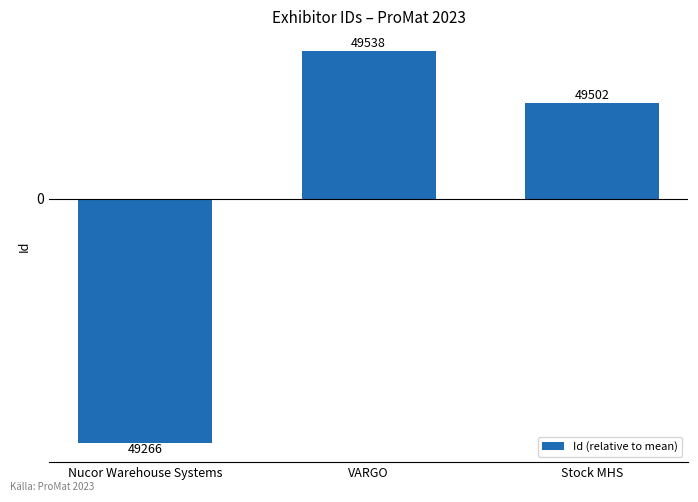

Reading left to right, extract all data points from this chart.

Nucor Warehouse Systems=-169.3	VARGO=102.7	Stock MHS=66.7